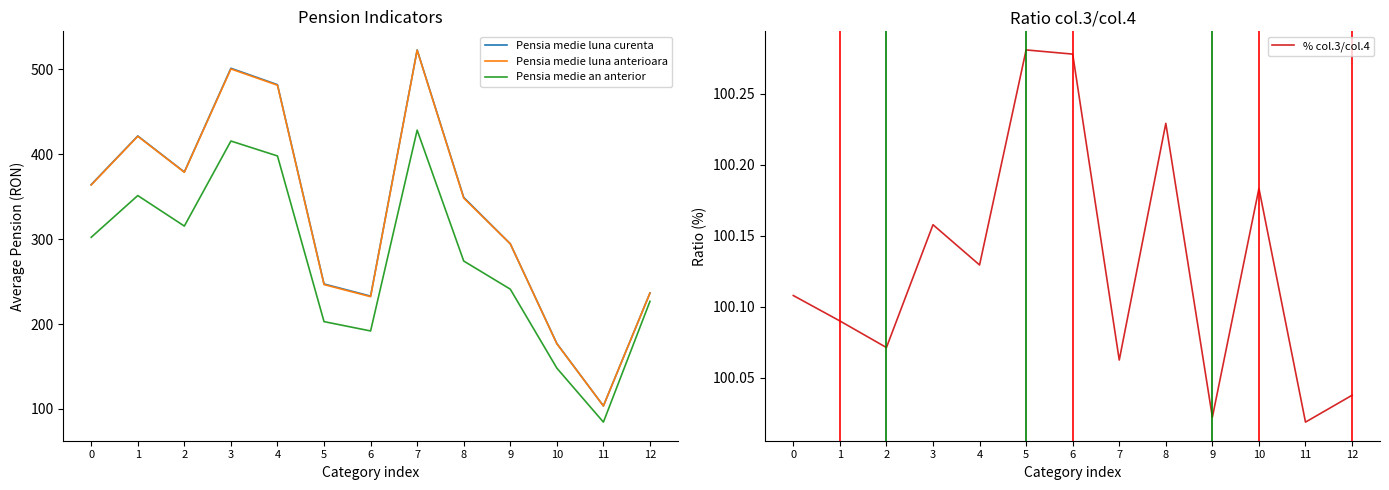

How many lines are shown in the chart?

4